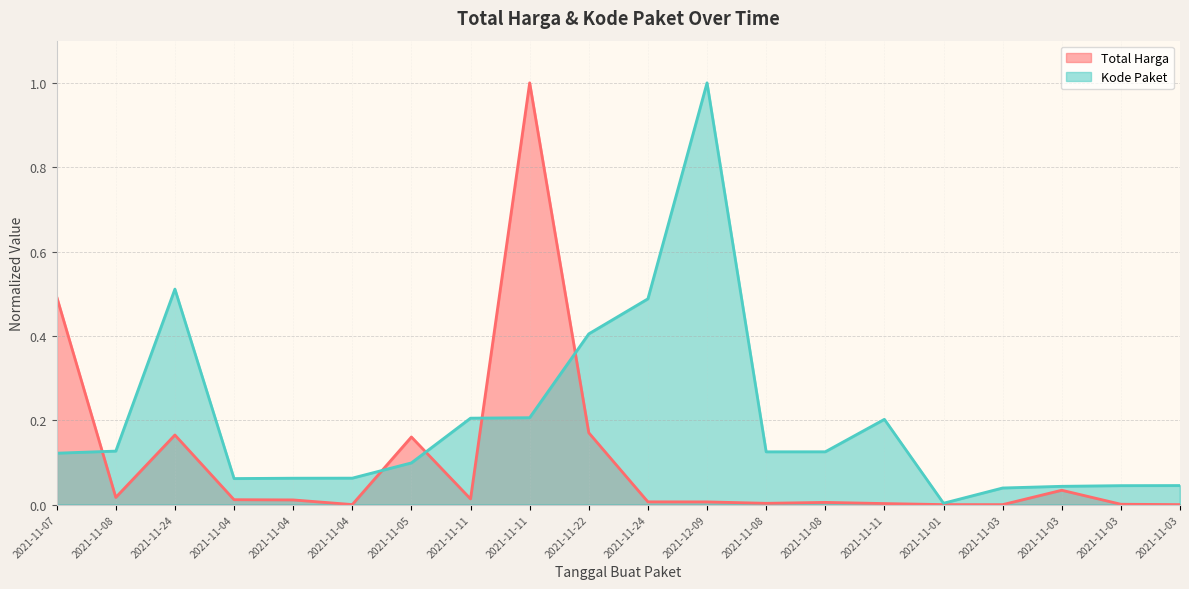

Between 2021-11-08 and 2021-11-03, which series saw the biggest shift?

Kode Paket